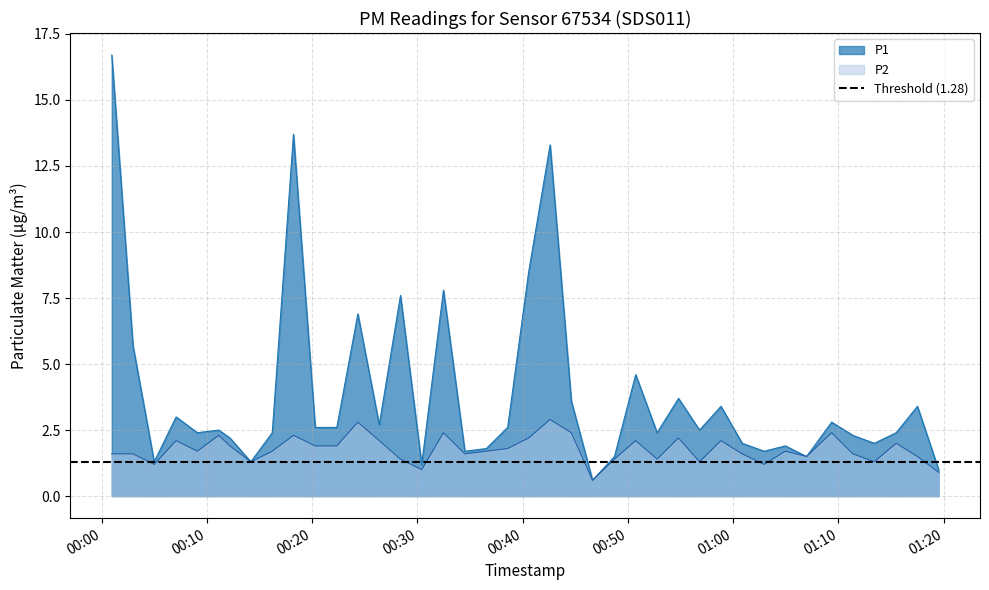

What is the approximate value of P2 at 2023-03-16T01:04:57?

1.7